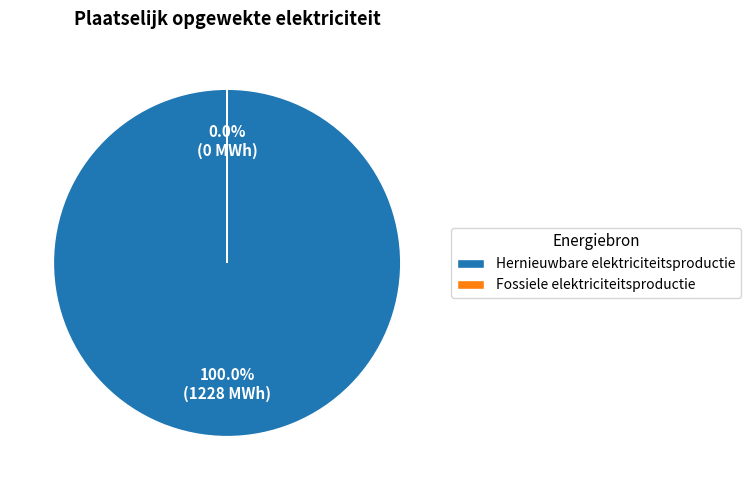

How many segments does this pie chart have?

2